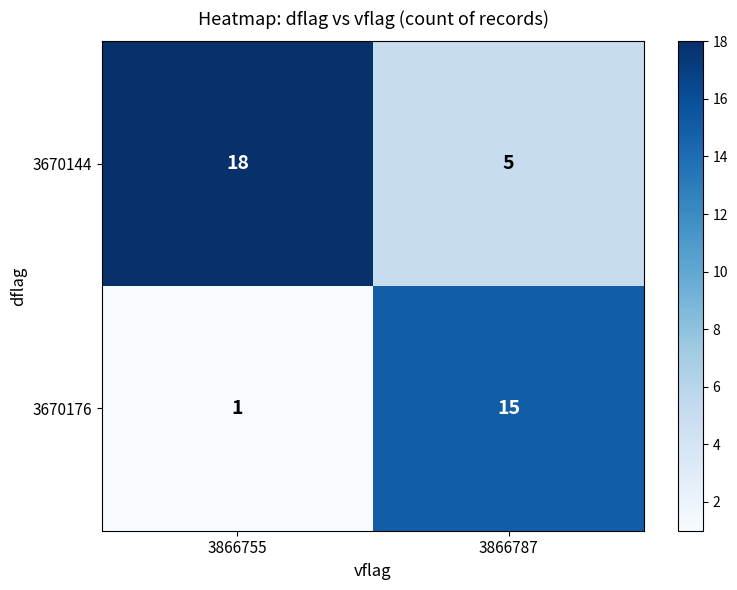

What is the sum of the 3670144 values at 3866787 and 3866755?

23